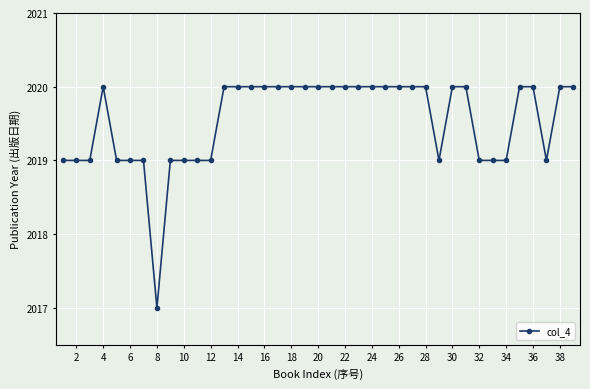

What is the value of the 21st point from the left?

2020